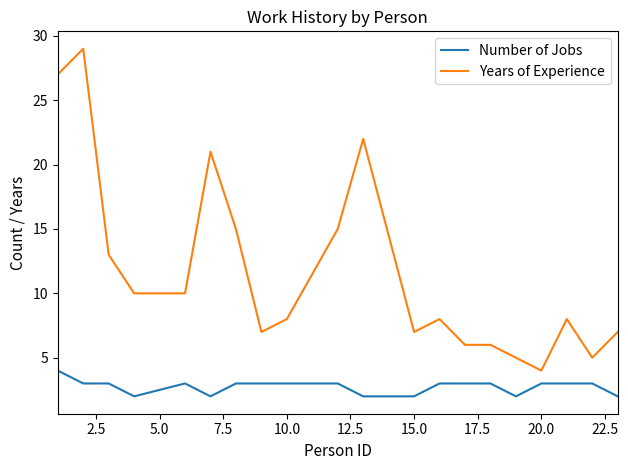

True or false: Number of Jobs and Years of Experience cross at least once.

False